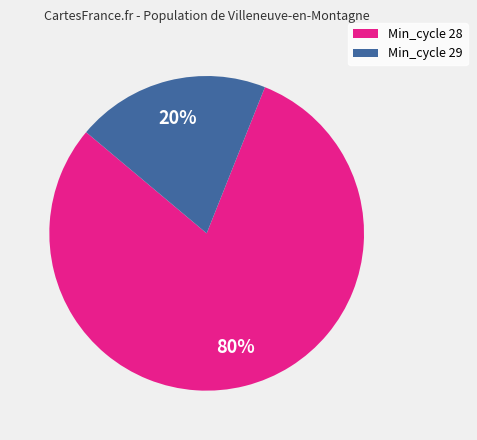

Is it true that Min_cycle 29 is 20% of the pie?

True